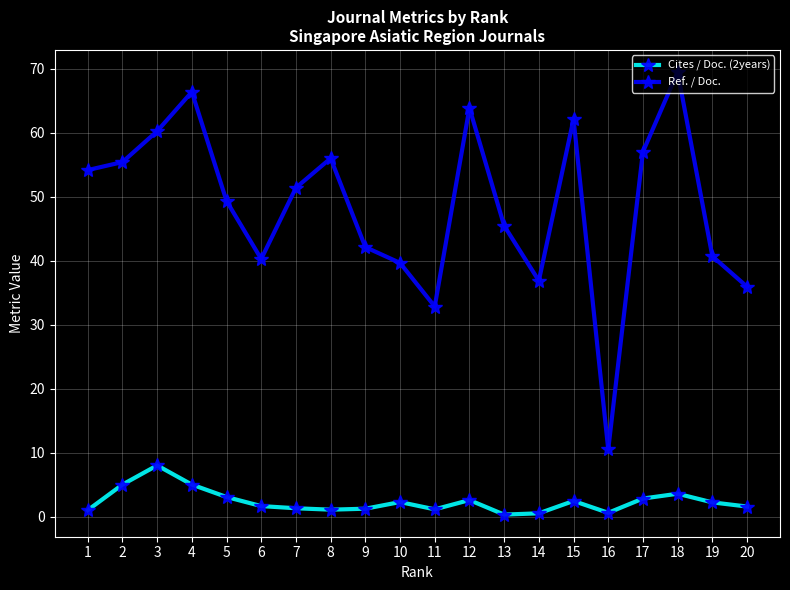

Rank the series by their maximum value, from lowest to highest.

Cites / Doc. (2years), Ref. / Doc.